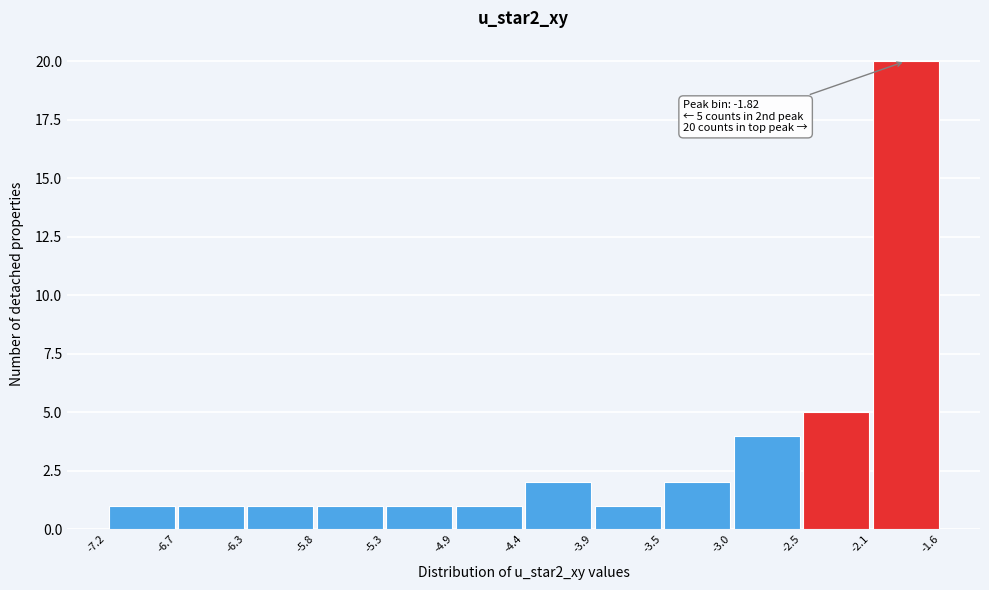

Over which range of the x-axis is the bar tallest?

-2.1 to -1.6